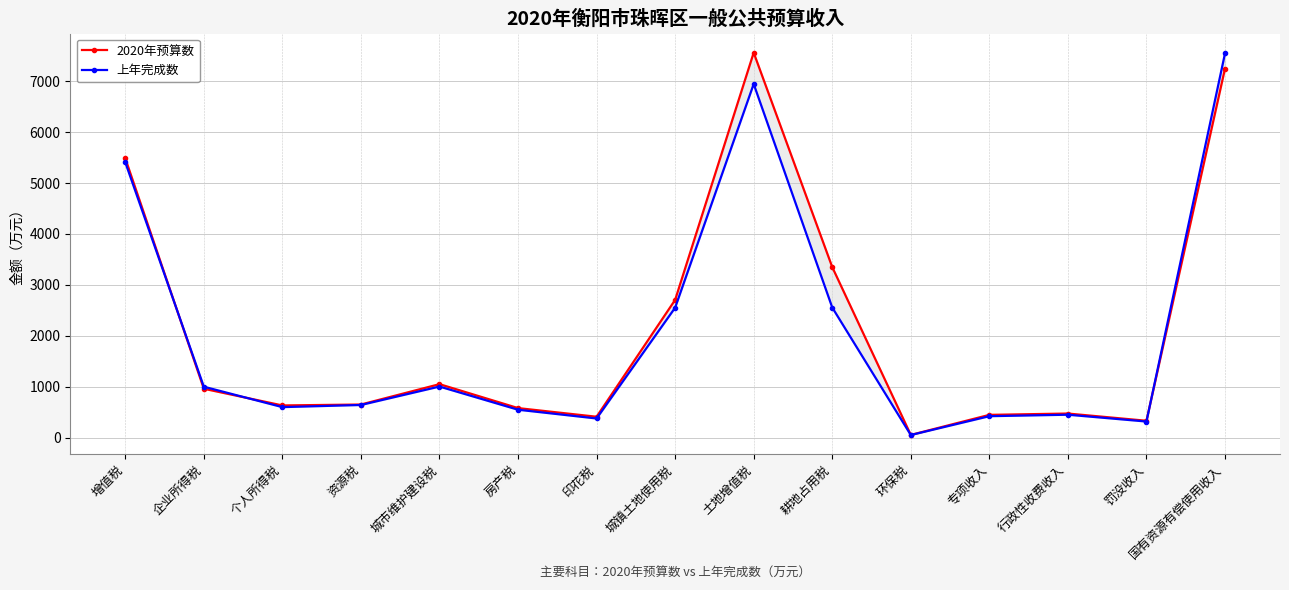

Does the chart have visible grid lines?

Yes